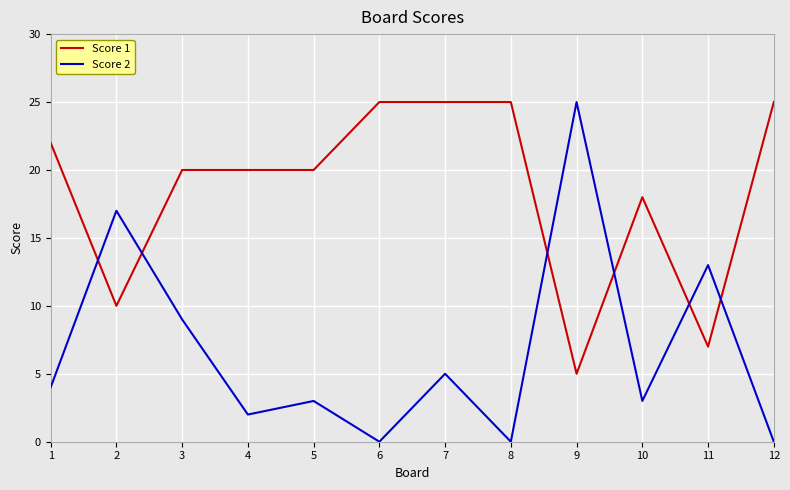

True or false: Score 2 has more than 2 points higher than both neighbors.

True